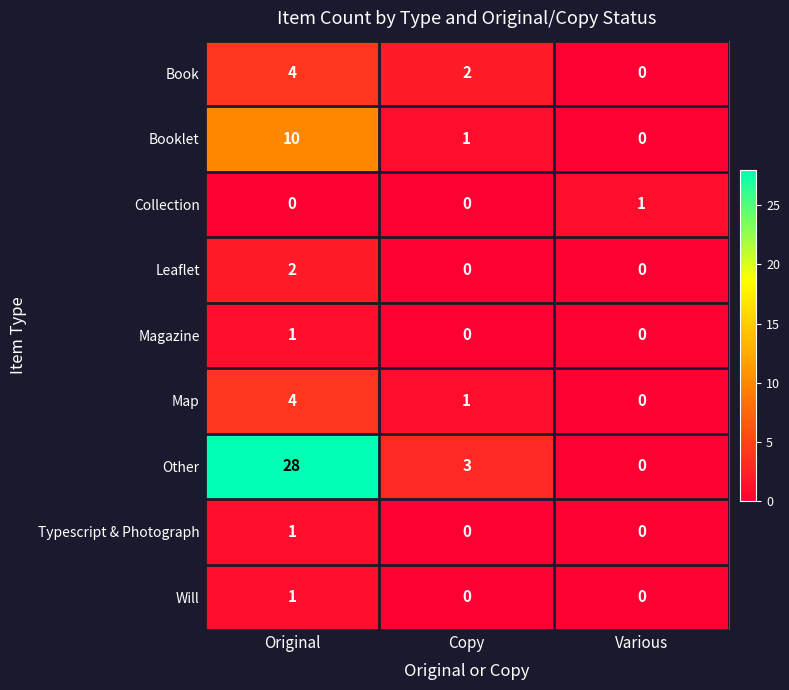

Is it true that Other equals 28 at Original?

True